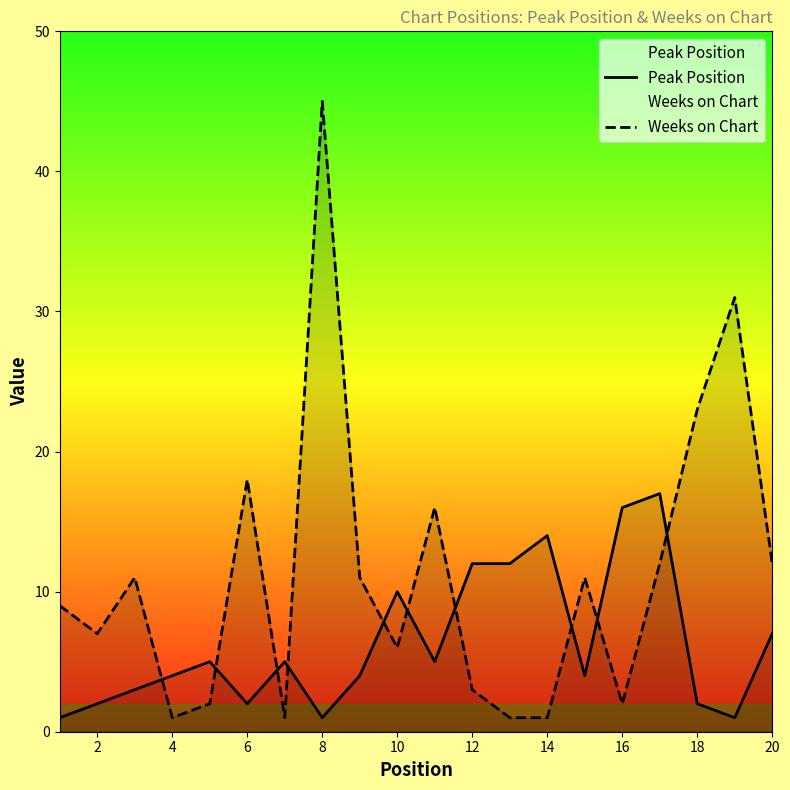

Does the chart have visible grid lines?

No